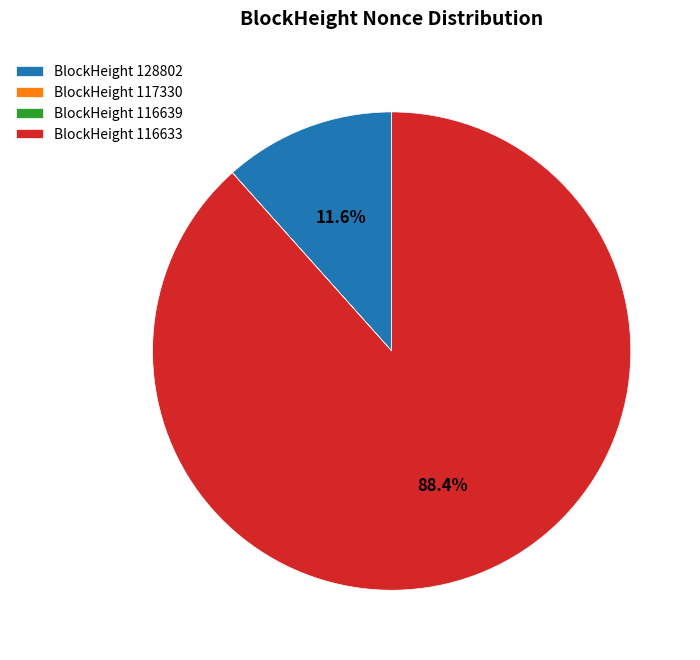

What portion of the pie excludes BlockHeight 116633?

11.6%